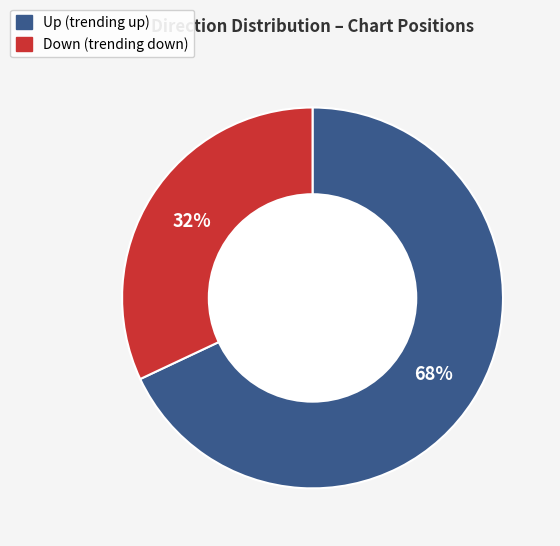

To the nearest percent, what is the difference between the largest and smallest slice percentages?

36%